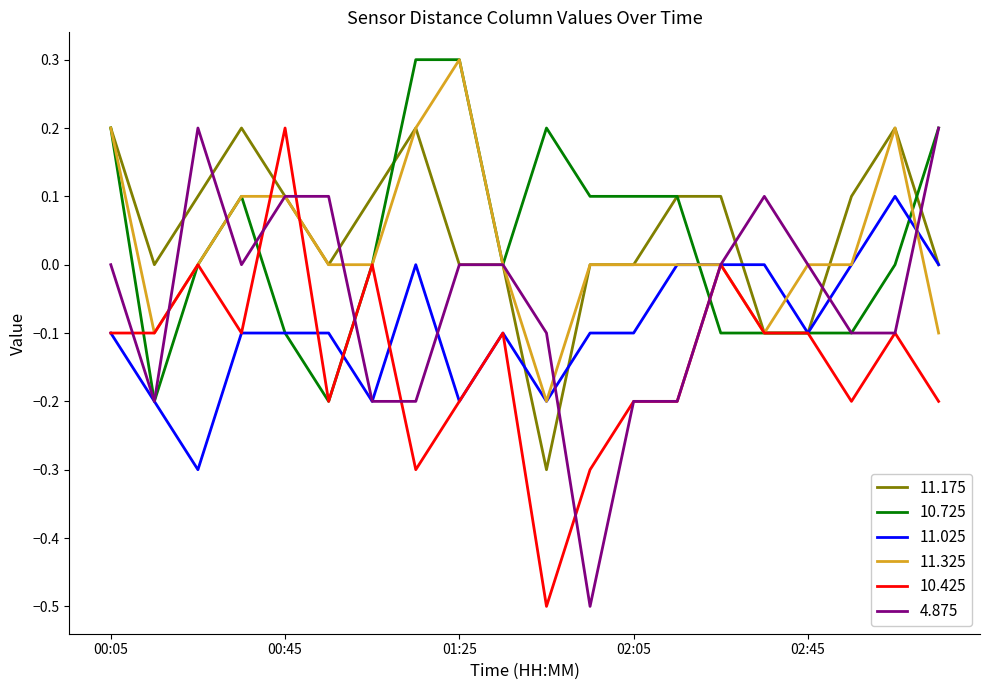

What is the smallest value displayed?

-0.5